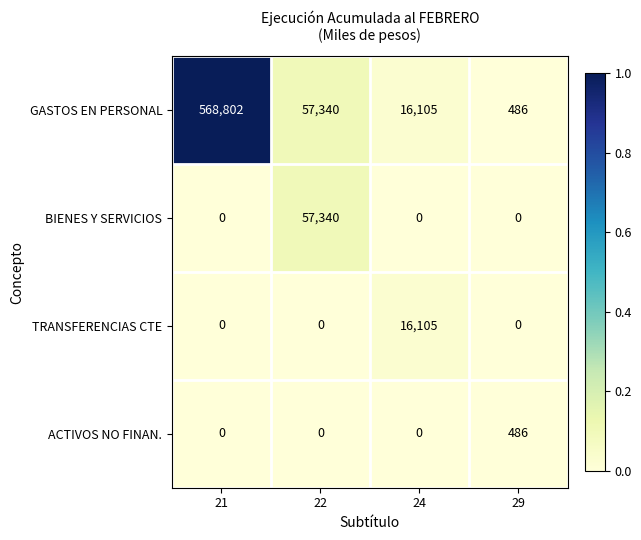

What is the greatest value displayed?

568802